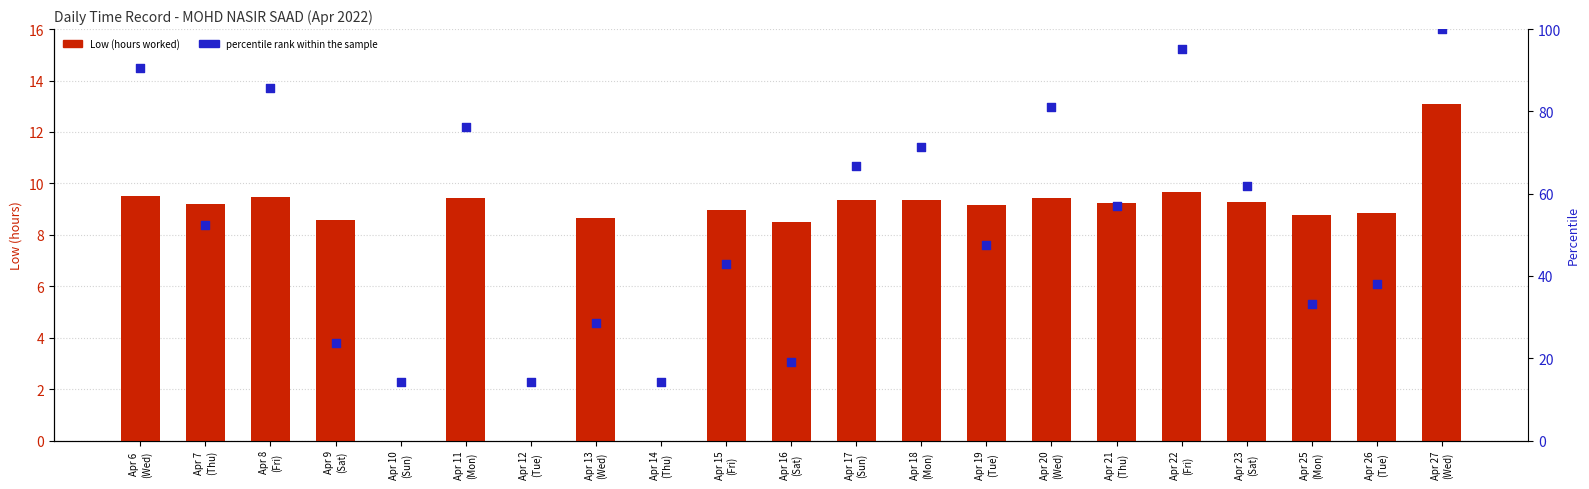

At how many categories does at least one series exceed 12?

21